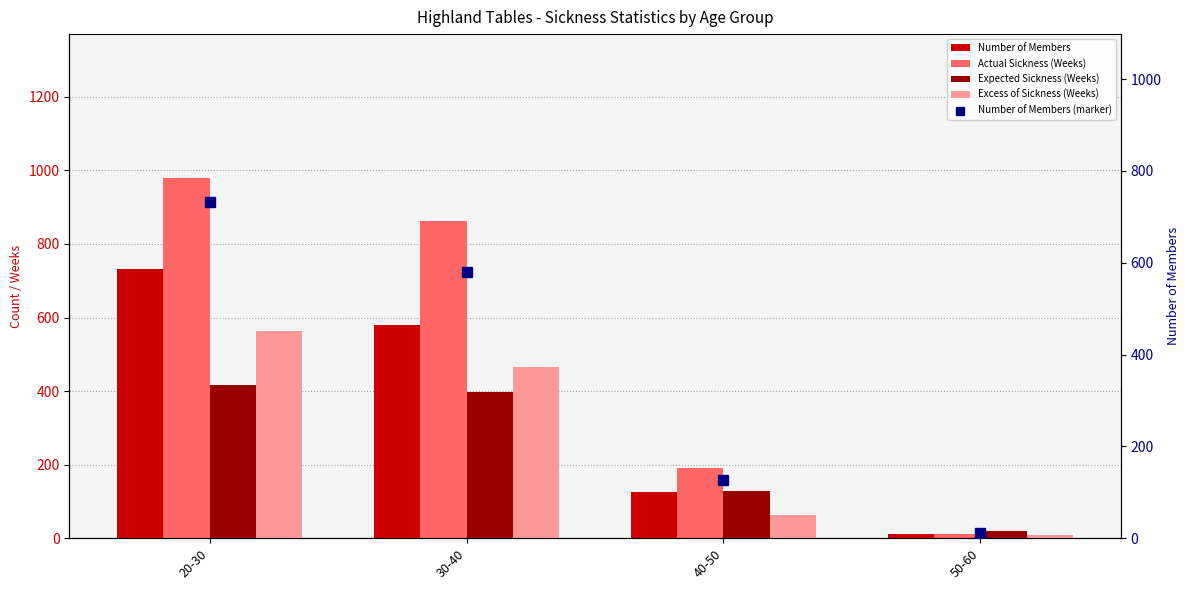

What is the label of the 4th bar from the right?

20-30